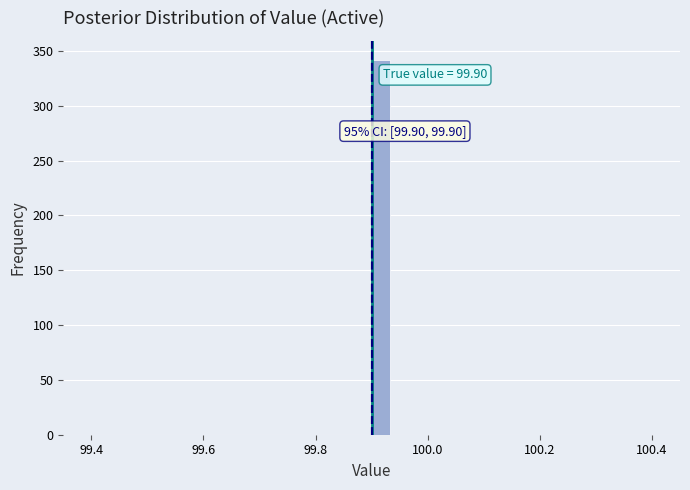

Around what value on the x-axis is the tallest bar? Give the approximate position of its centre, as read against the axis.

99.92